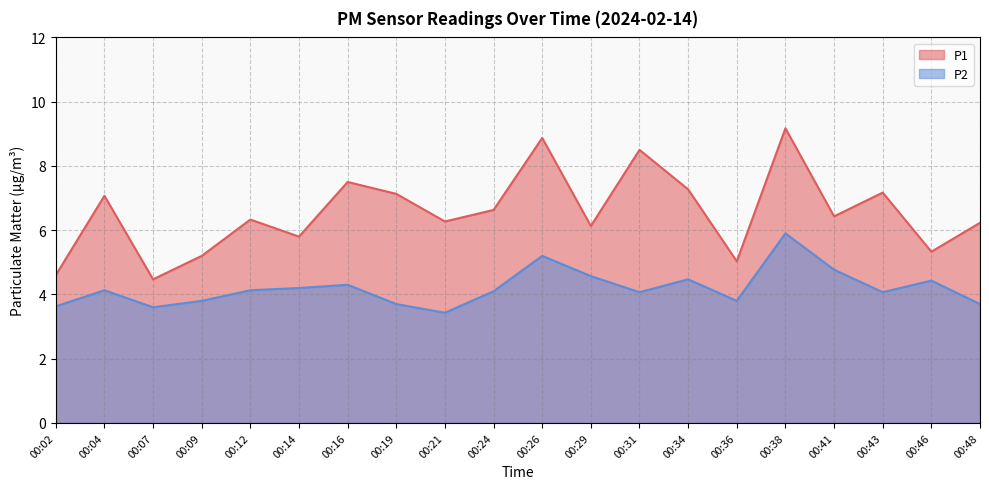

Does the chart have visible grid lines?

Yes